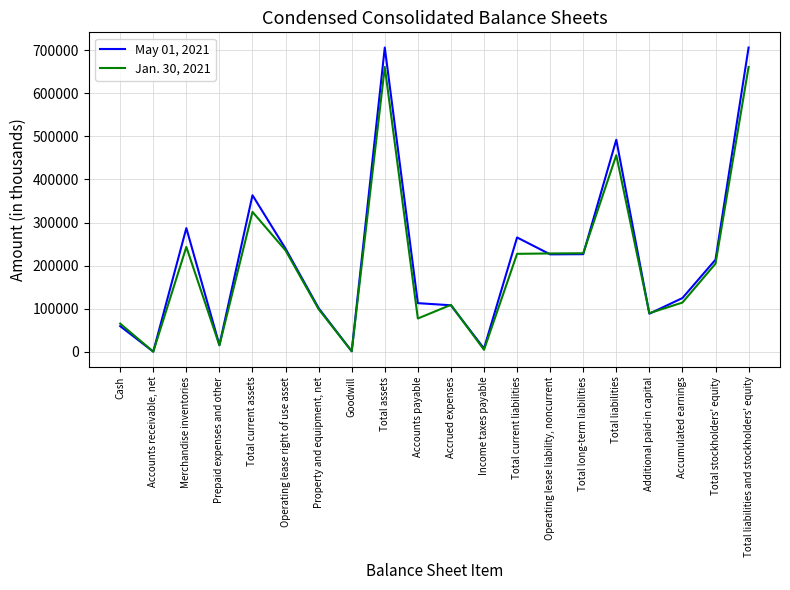

Which series has the widest spread of values?

May 01, 2021